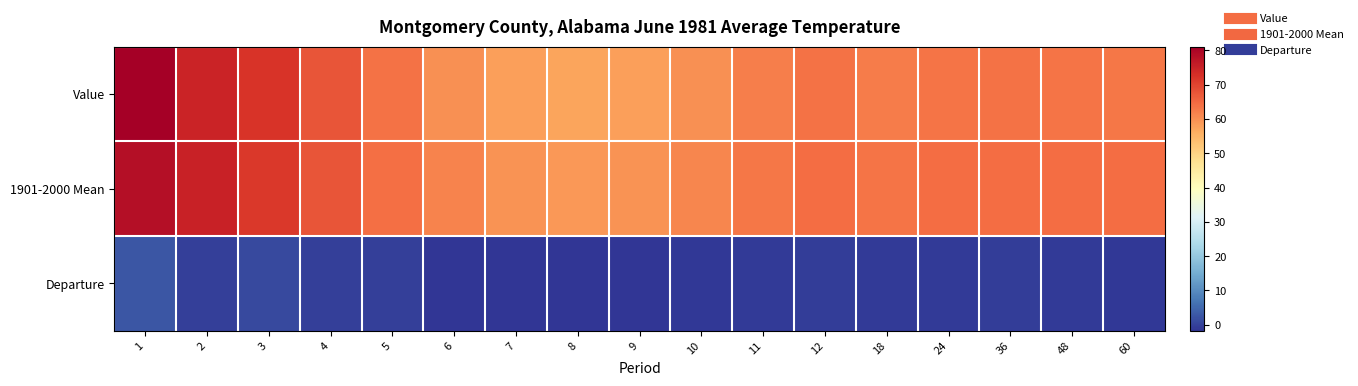

Reading left to right, transcribe all the data shown in this chart.

Value: 1=81.1	2=74.7	3=72.3	4=67.5	5=63.7	6=59.9	7=58.0	8=57.4	9=57.8	10=60.0	11=62.0	12=63.7	18=62.5	24=63.5	36=63.7	48=63.4	60=63.1
1901-2000 Mean: 1=78.5	2=75.2	3=71.5	4=67.8	5=64.2	6=61.4	7=59.5	8=58.9	9=59.6	10=61.3	11=63.0	12=64.5	18=63.4	24=64.5	36=64.4	48=64.4	60=64.4
Departure: 1=2.6	2=-0.5	3=0.8	4=-0.3	5=-0.5	6=-1.5	7=-1.5	8=-1.5	9=-1.8	10=-1.3	11=-1.0	12=-0.8	18=-0.9	24=-1.0	36=-0.7	48=-1.0	60=-1.3